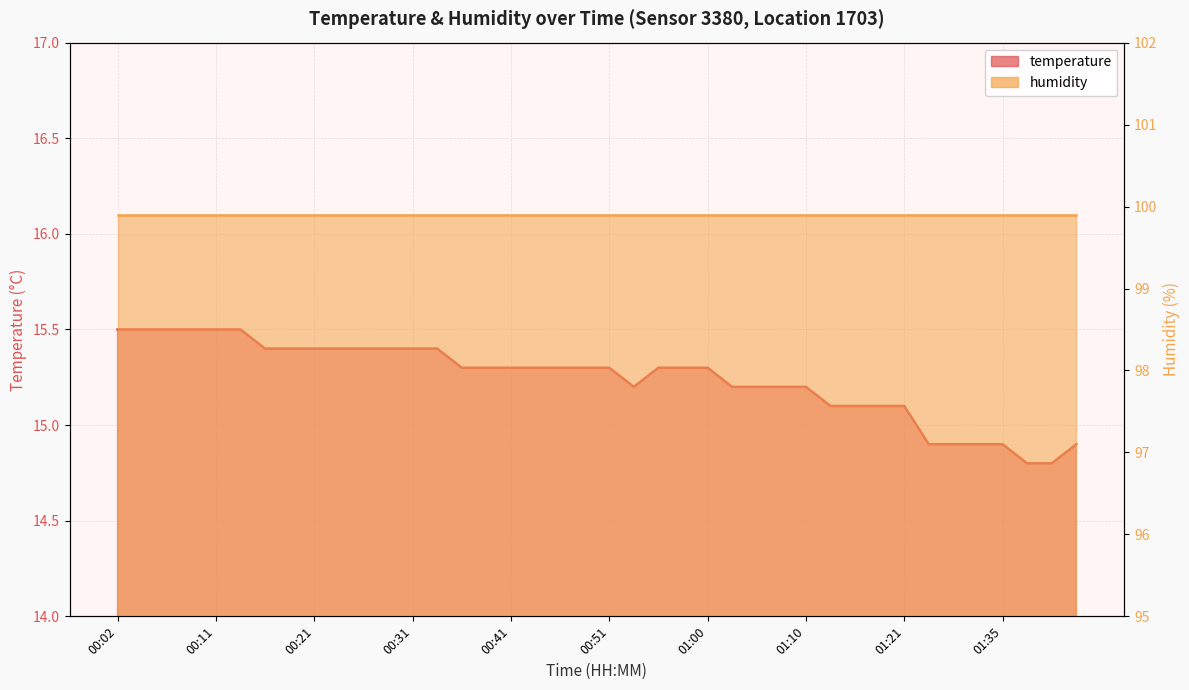

Read the value at 01:08.

15.2